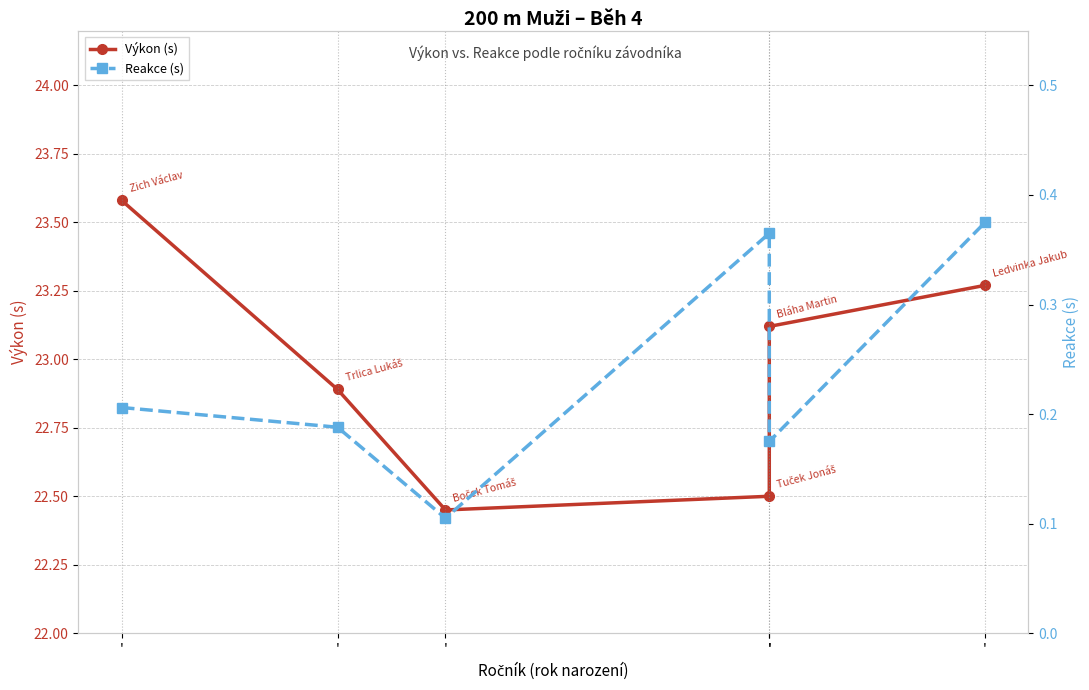

List the series in order of their overall mean, highest first.

Výkon (s), Reakce (s)